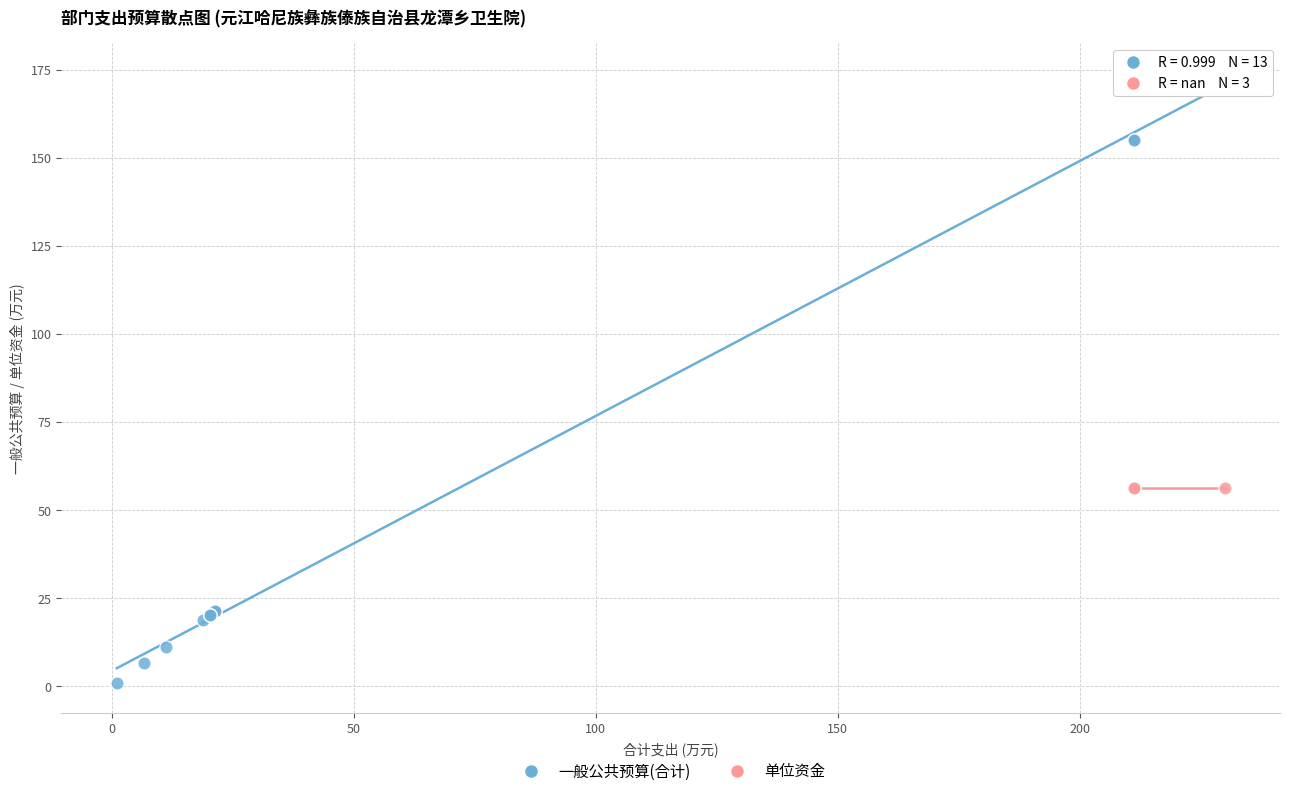

Which series reaches the maximum Y coordinate?

一般公共预算(合计)